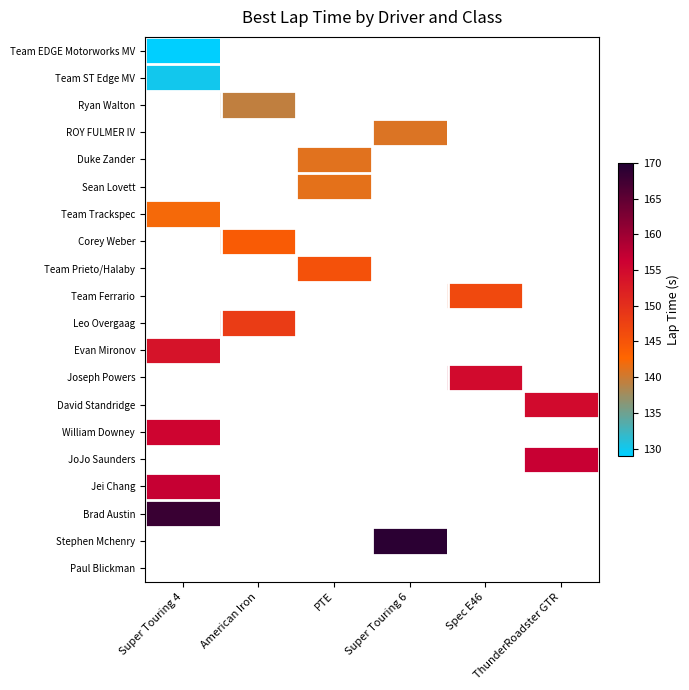

At how many categories does at least one series exceed 143?

6